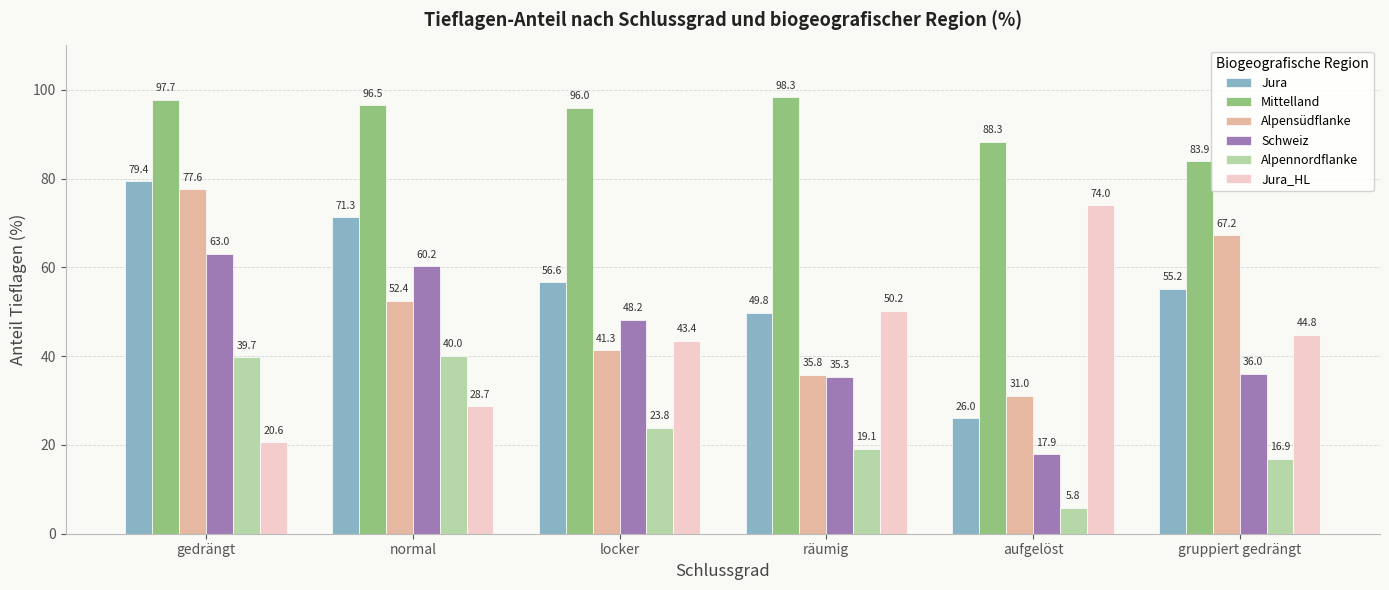

Reading right to left, list all the values displayed in this chart.

Jura: gruppiert gedrängt=55.2	aufgelöst=26.0	räumig=49.8	locker=56.6	normal=71.3	gedrängt=79.4
Mittelland: gruppiert gedrängt=83.9	aufgelöst=88.3	räumig=98.3	locker=96.0	normal=96.5	gedrängt=97.7
Alpensüdflanke: gruppiert gedrängt=67.2	aufgelöst=31.0	räumig=35.8	locker=41.3	normal=52.4	gedrängt=77.6
Schweiz: gruppiert gedrängt=36.0	aufgelöst=17.9	räumig=35.3	locker=48.2	normal=60.2	gedrängt=63.0
Alpennordflanke: gruppiert gedrängt=16.9	aufgelöst=5.8	räumig=19.1	locker=23.8	normal=40.0	gedrängt=39.7
Jura_HL: gruppiert gedrängt=44.8	aufgelöst=74.0	räumig=50.2	locker=43.4	normal=28.7	gedrängt=20.6